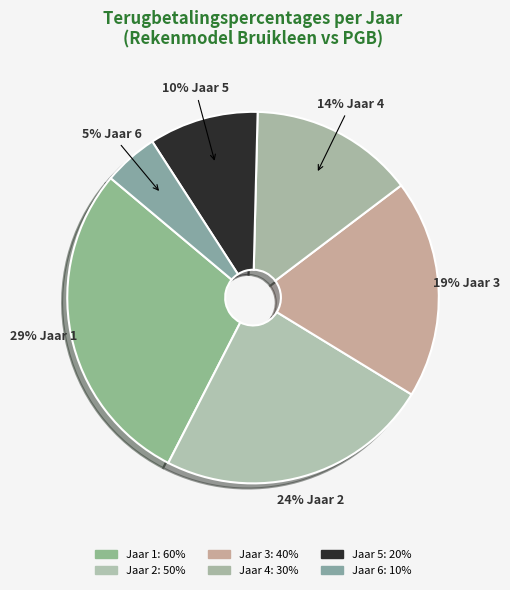

How many slices are in this pie chart?

6